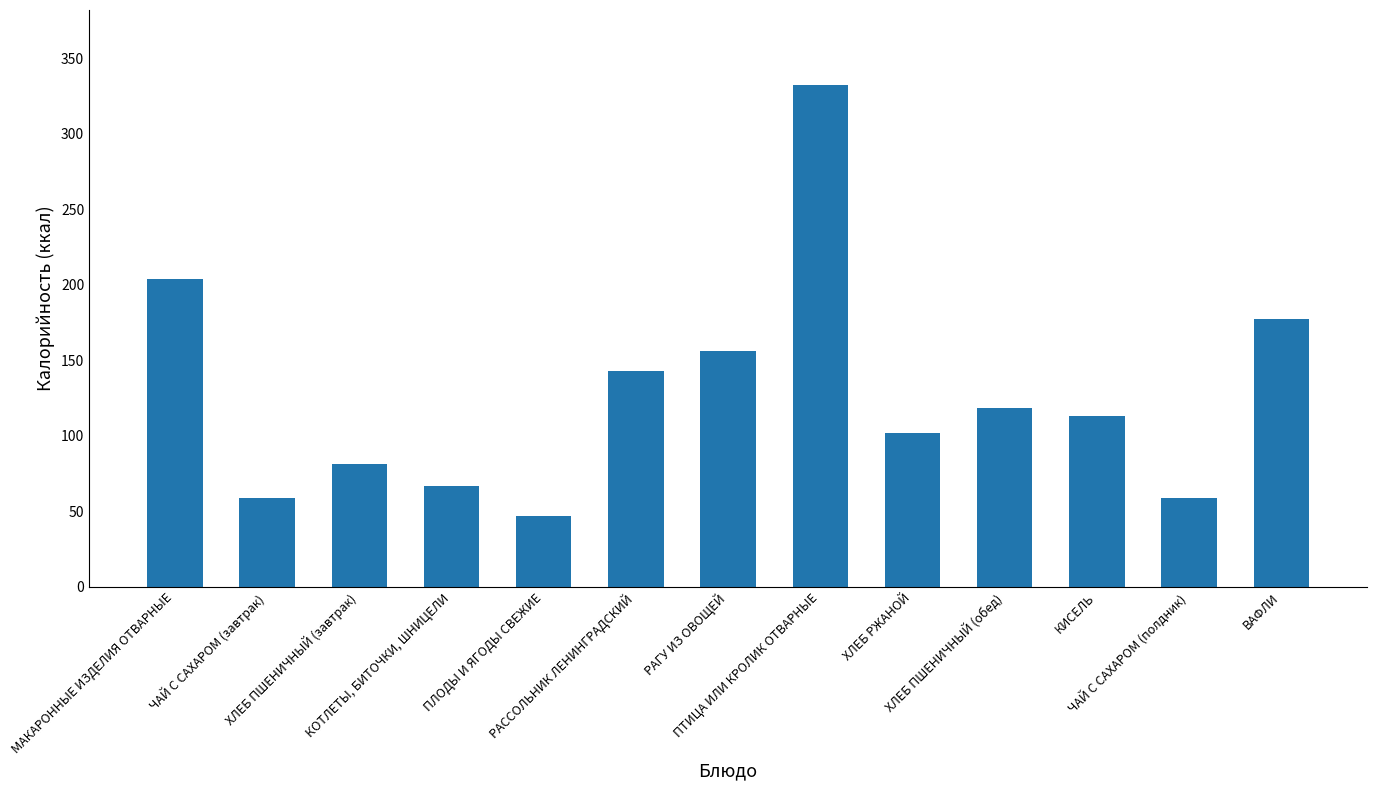

What is the difference between the second highest and second lowest values?

145